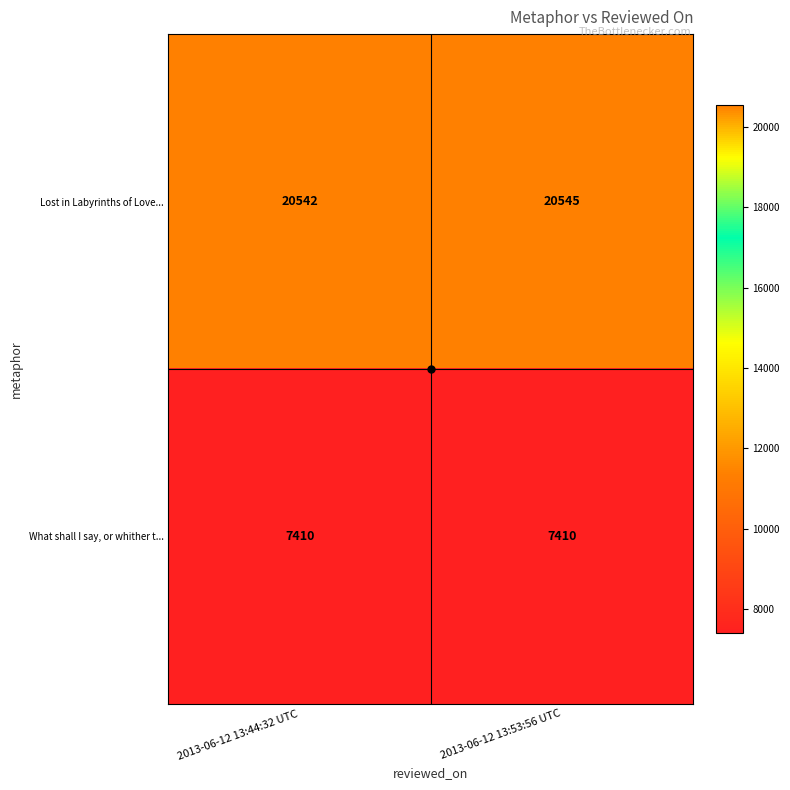

At how many categories does at least one series exceed 13375?

2